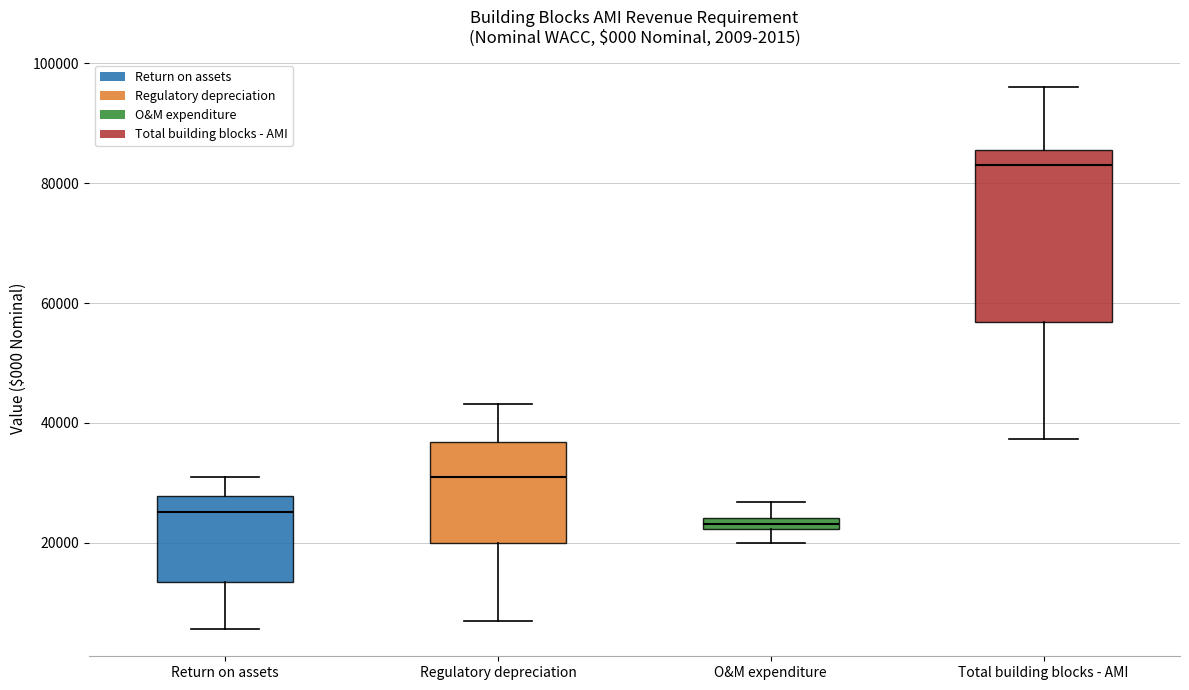

Which box is the tallest, from its lower edge to its upper edge?

Total building blocks - AMI